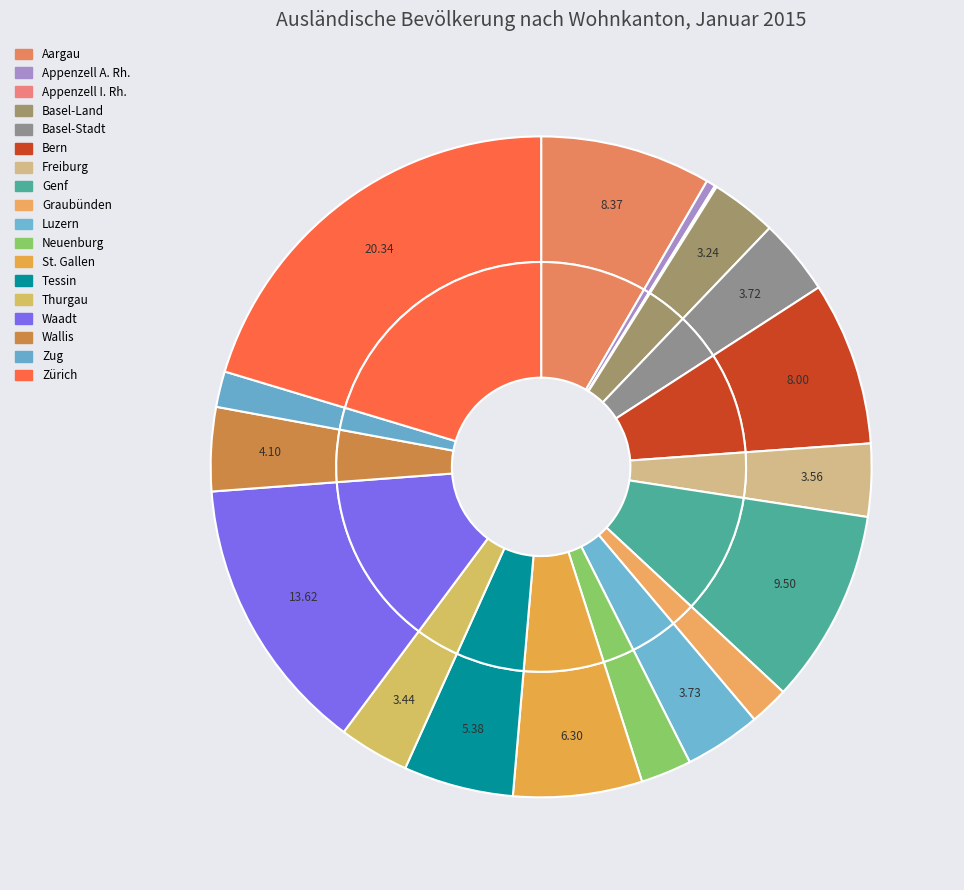

Do Graubünden and Appenzell A. Rh. together represent more than half of the pie?

No